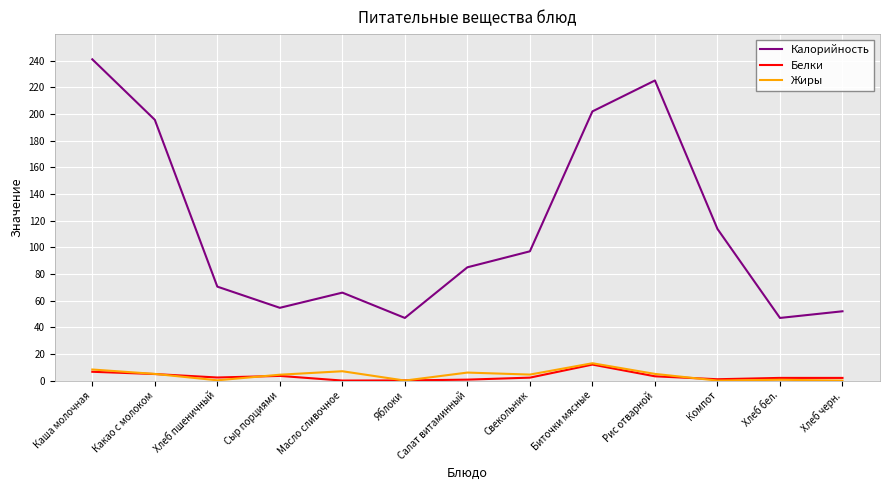

Which category has the highest value in the Белки series?

Биточки мясные